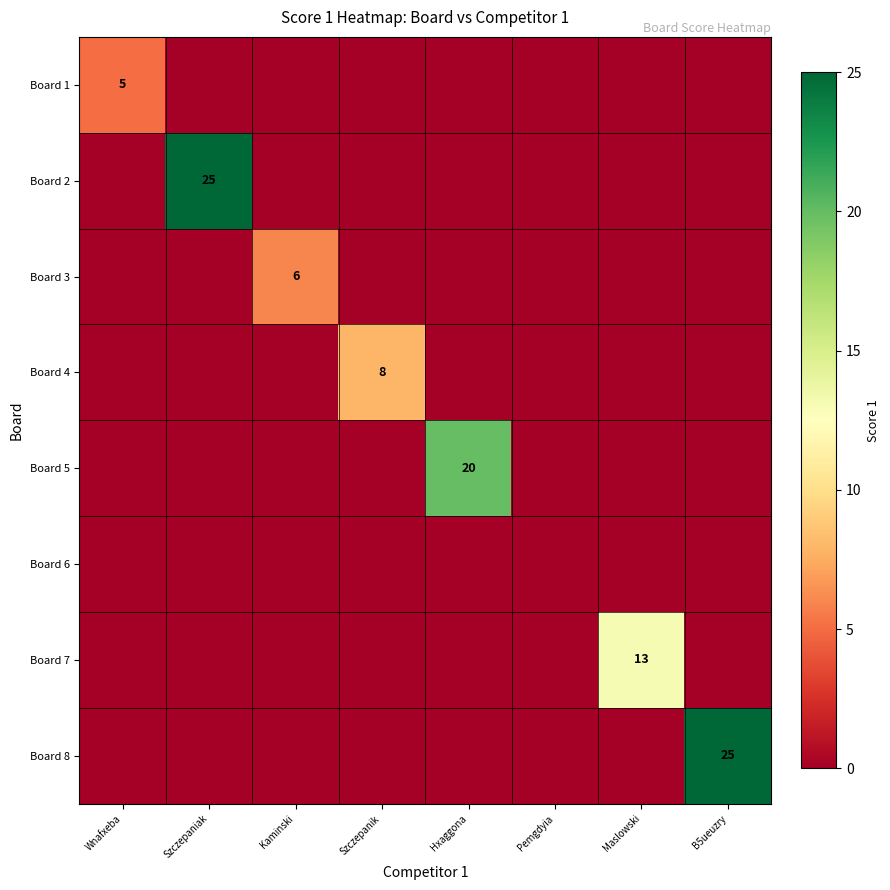

Which has a higher value, Szczepanik or Szczepaniak?

Szczepanik